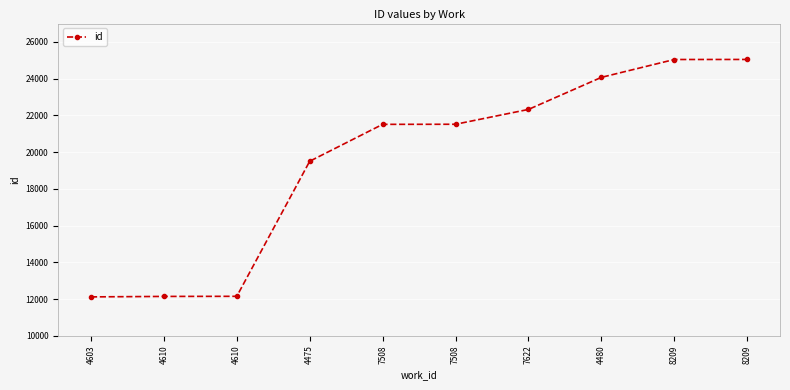

True or false: the data has more than 2 interior local peaks.

False